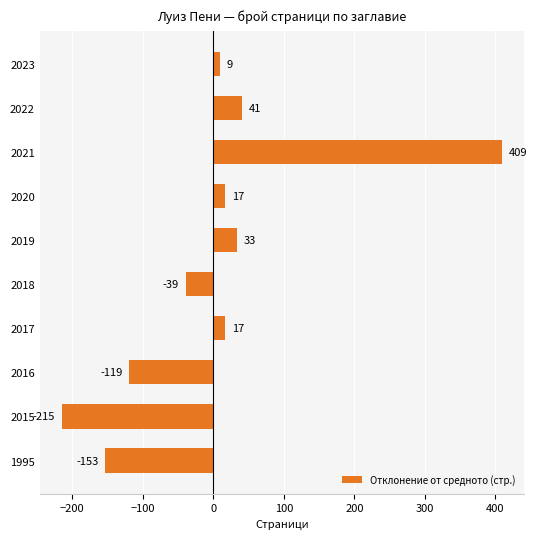

What is the difference between the second highest and minimum values?

256